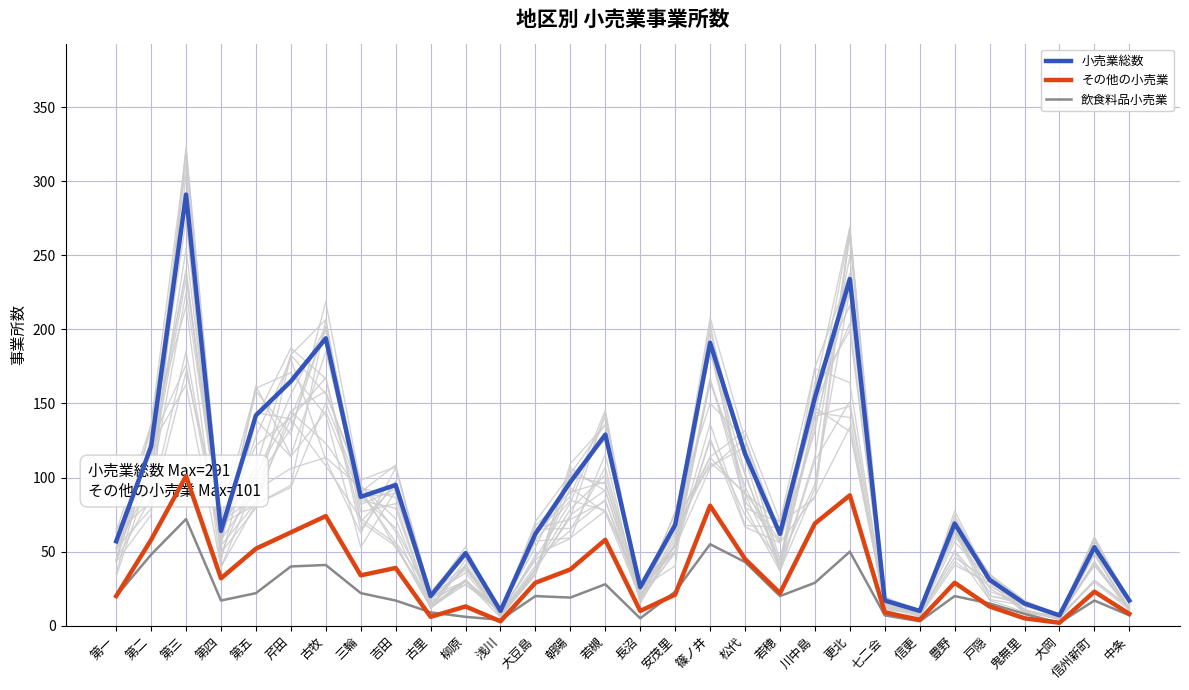

Reading left to right, list all the values displayed in this chart.

小売業総数: 第一=57	第二=121	第三=291	第四=64	第五=142	芹田=165	古牧=194	三輪=87	吉田=95	古里=20	柳原=49	浅川=10	大豆島=62	朝陽=97	若槻=129	長沼=26	安茂里=68	篠ノ井=191	松代=116	若穂=62	川中島=154	更北=234	七二会=17	信更=10	豊野=69	戸隠=31	鬼無里=15	大岡=7	信州新町=53	中条=17
その他の小売業: 第一=20	第二=58	第三=101	第四=32	第五=52	芹田=63	古牧=74	三輪=34	吉田=39	古里=6	柳原=13	浅川=3	大豆島=29	朝陽=38	若槻=58	長沼=10	安茂里=21	篠ノ井=81	松代=45	若穂=22	川中島=69	更北=88	七二会=9	信更=4	豊野=29	戸隠=13	鬼無里=5	大岡=2	信州新町=23	中条=8
飲食料品小売業: 第一=20	第二=48	第三=72	第四=17	第五=22	芹田=40	古牧=41	三輪=22	吉田=17	古里=9	柳原=6	浅川=4	大豆島=20	朝陽=19	若槻=28	長沼=5	安茂里=23	篠ノ井=55	松代=43	若穂=20	川中島=29	更北=50	七二会=7	信更=3	豊野=20	戸隠=15	鬼無里=8	大岡=2	信州新町=17	中条=7